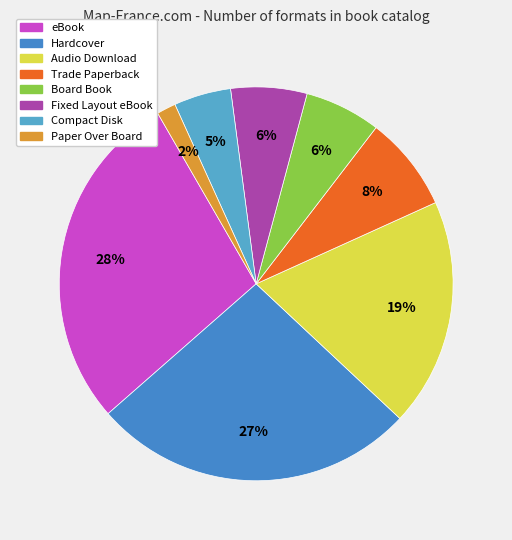

Is it true that Board Book is 1% of the pie?

False